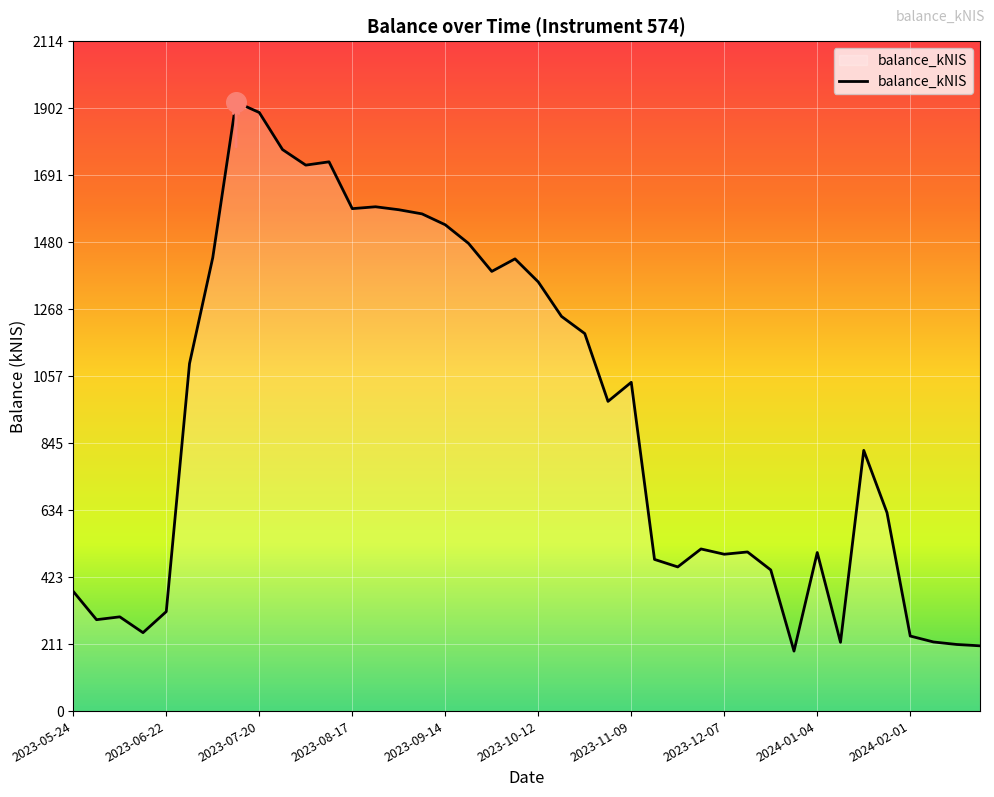

What is the greatest value displayed?

1921.5